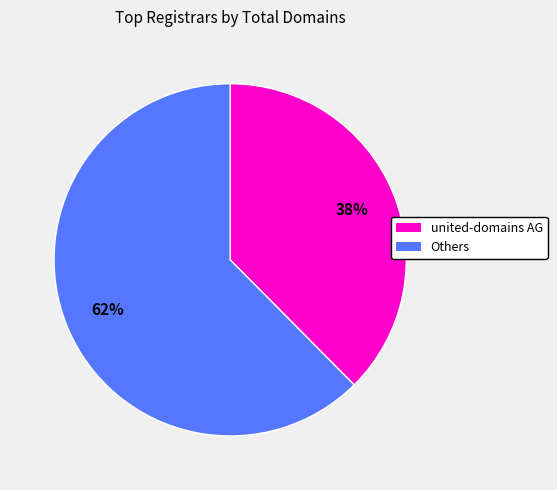

To the nearest percent, what percentage of the pie is united-domains AG?

38%